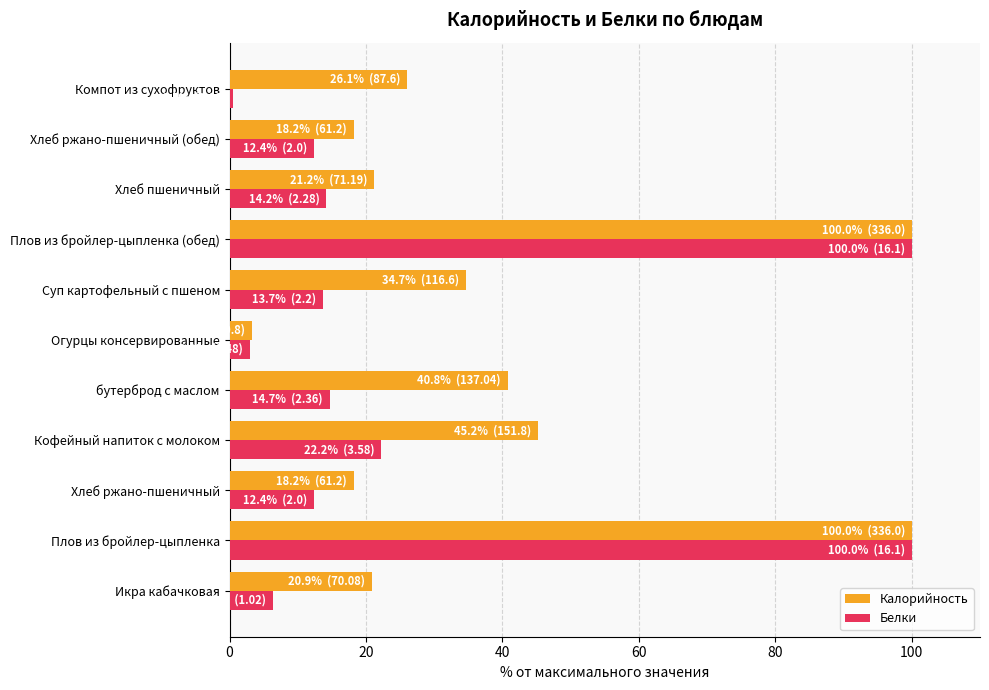

The Калорийность series shows 55.7 at Суп картофельный с пшеном. True or false?

False